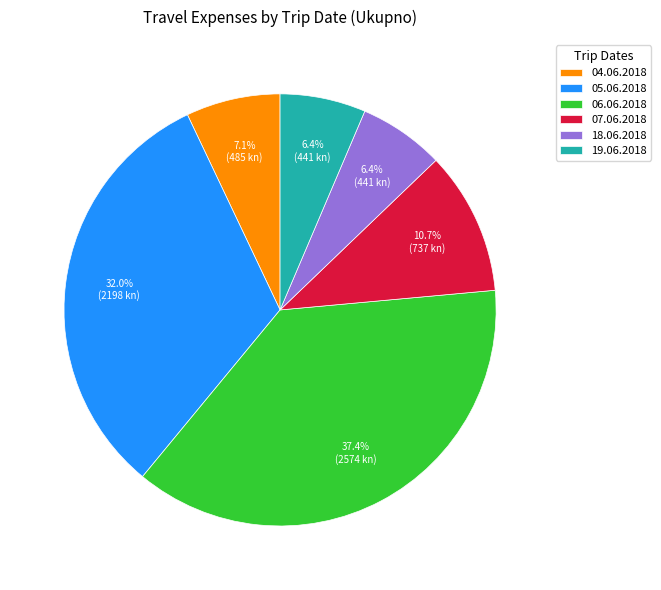

Which slice is the largest?

06.06.2018